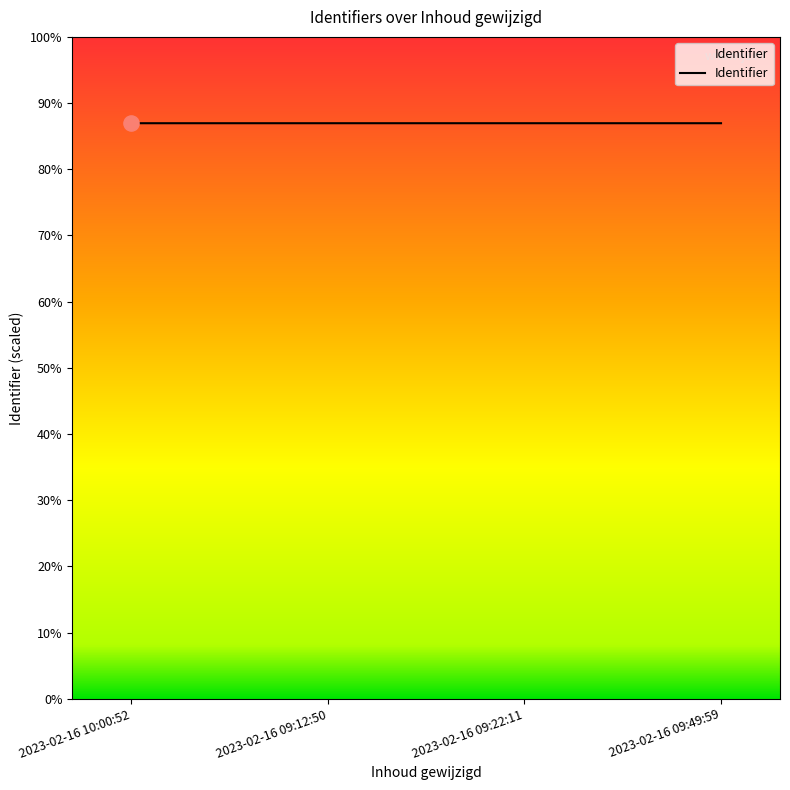

Approximately how many times larger is the value at 2023-02-16 10:00:52 compared to 2023-02-16 09:12:50?

1.0